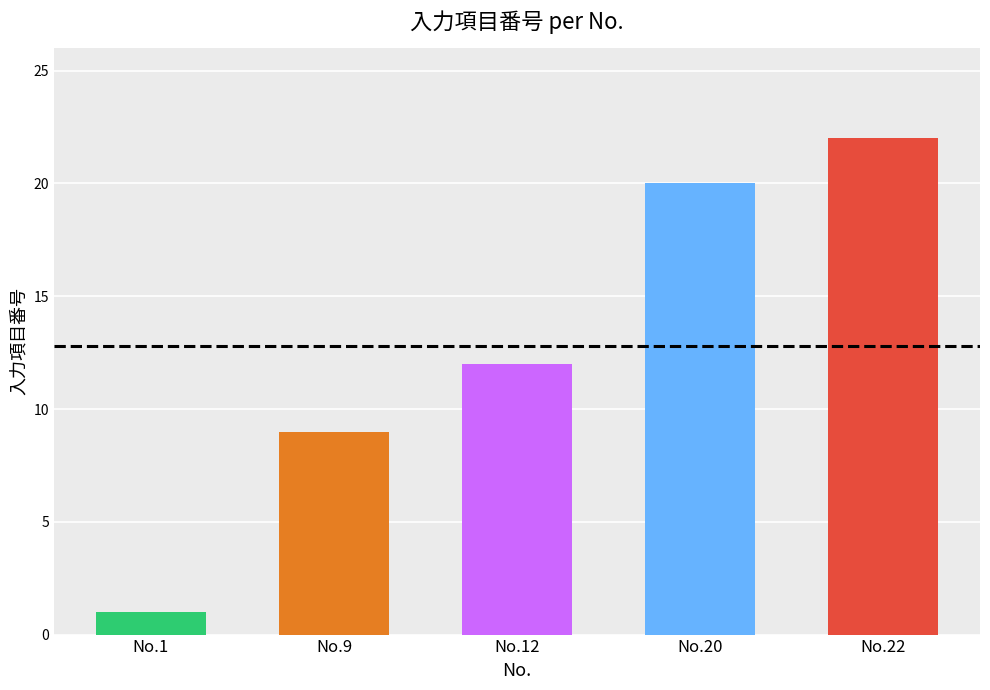

What is the smallest value displayed?

1